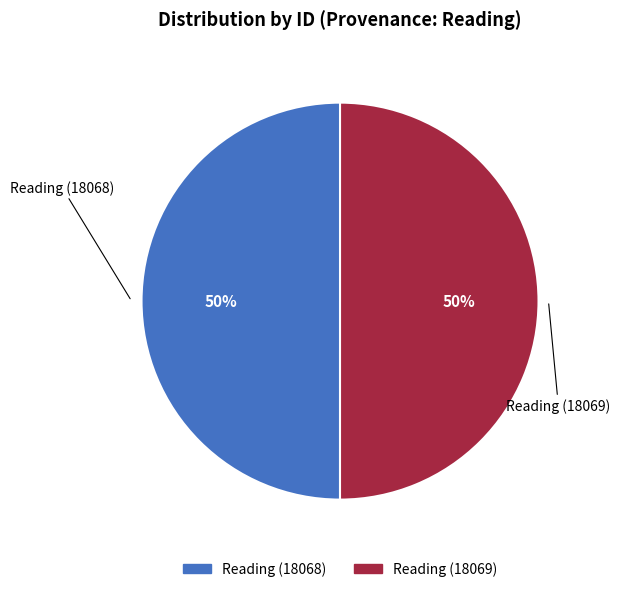

Do Reading (18068) and Reading (18069) together represent more than half of the pie?

Yes